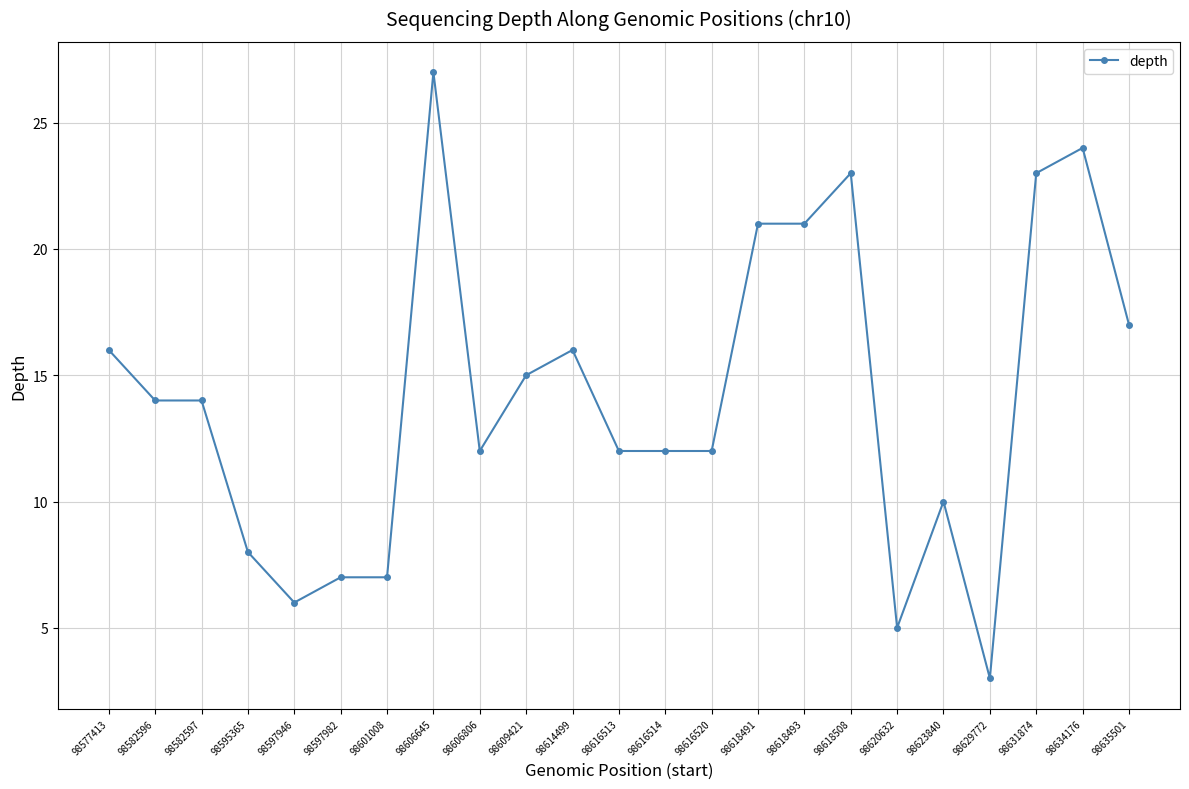

At which label does the data first exceed 14?

98577413